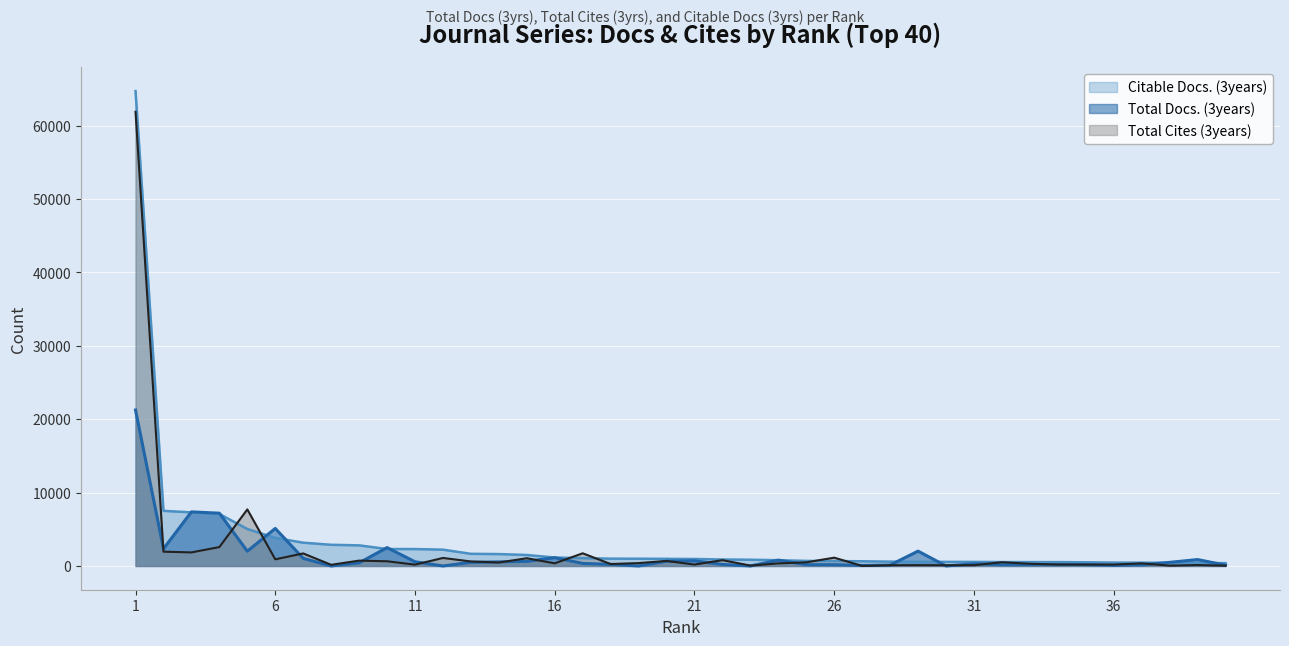

At which label is Citable Docs. (3years) closest to 32541?

2